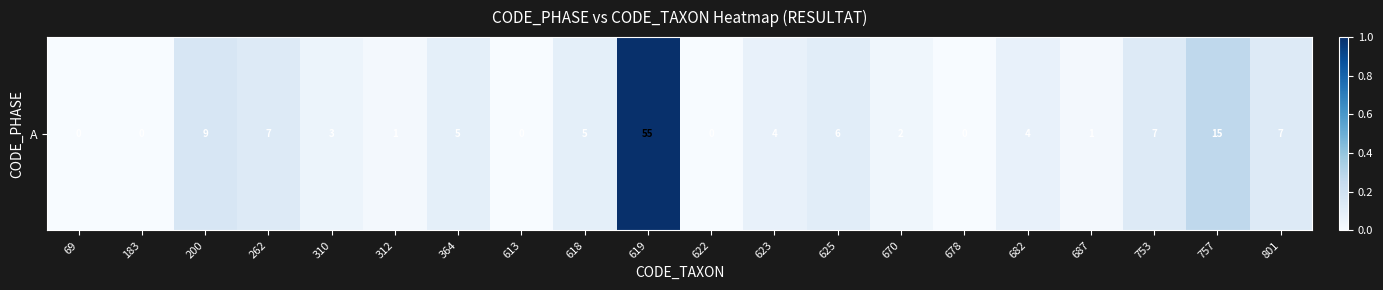

The chart shows a value of 0.1 at 753. True or false?

False